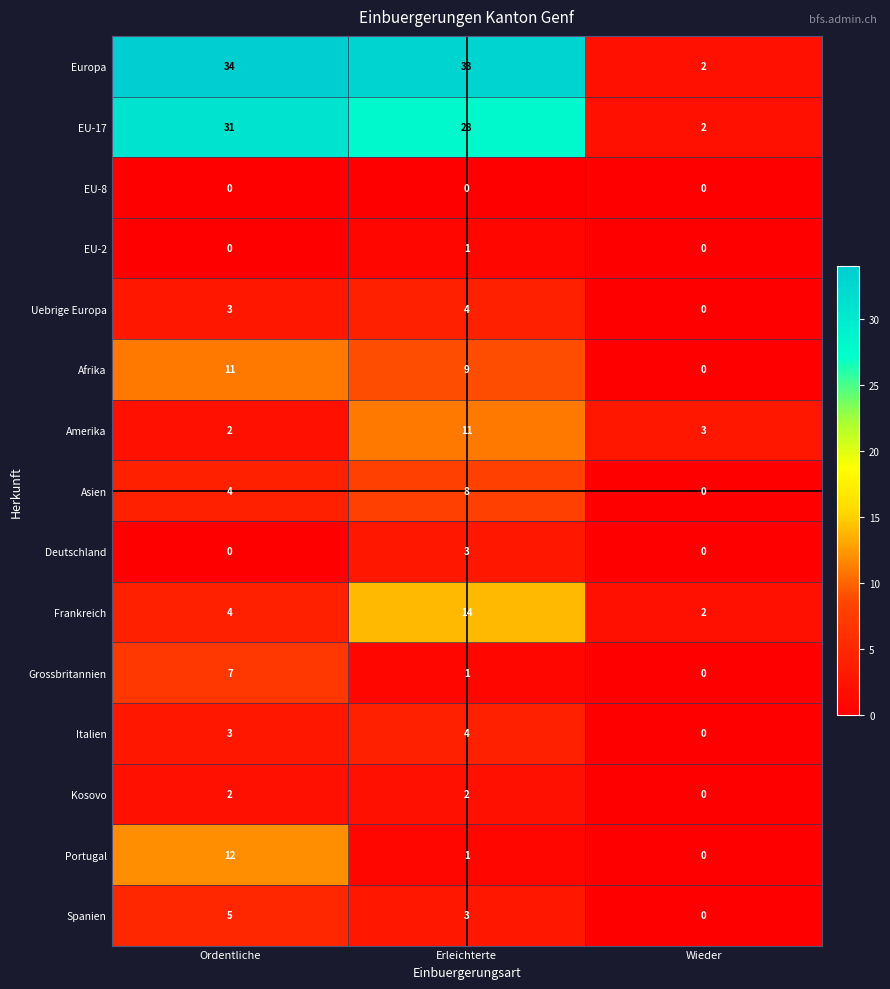

Which category has the highest value across all series?

Ordentliche